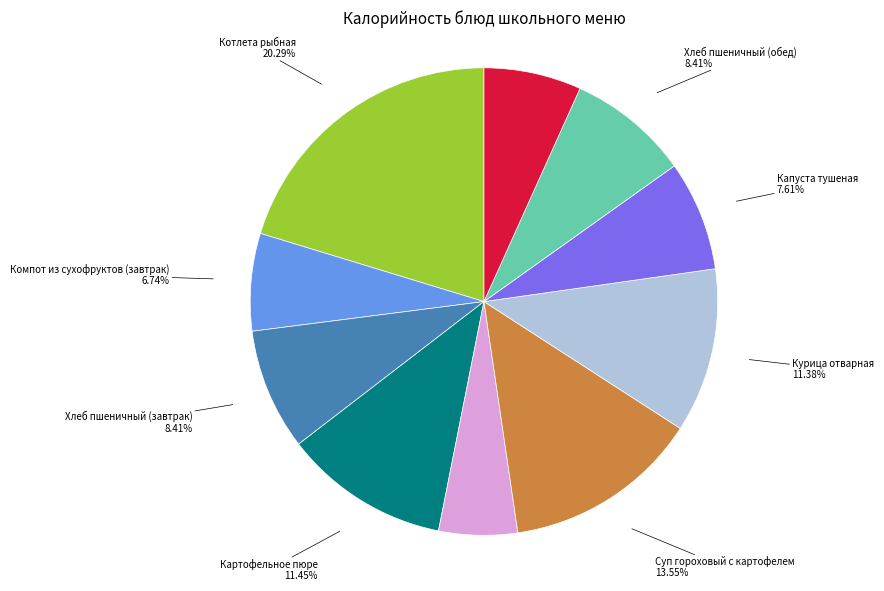

Approximately how many times larger is the value at Курица отварная compared to Салат Радость овощной?

2.1